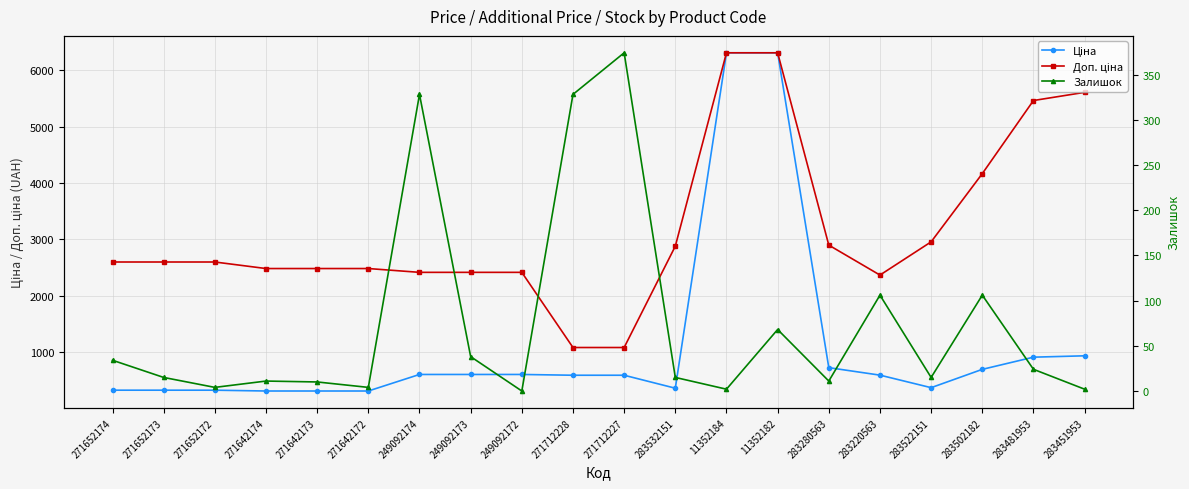

How many series are shown in this chart?

3